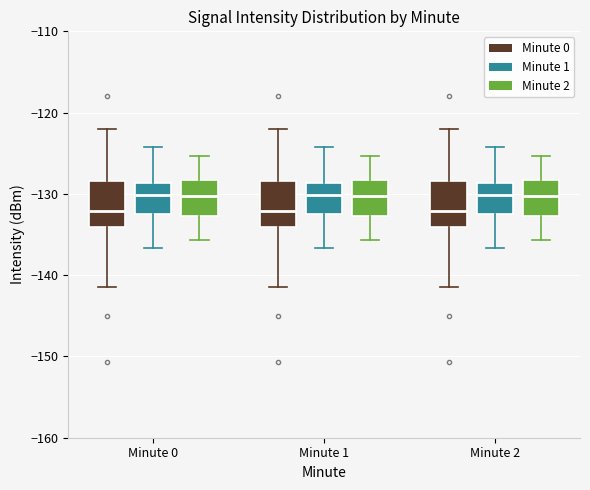

Reading left to right, read every box against the y-axis: the position of its median line, the range the box covers, and the ends of its whiskers. The values are not printed on the chart, so give them approximately, as read against the axis.

Minute 0 (Minute 0): median -132, box -134 to -128, whiskers -141 to -122
Minute 0 (Minute 1): median -130, box -132 to -129, whiskers -137 to -124
Minute 0 (Minute 2): median -130, box -133 to -128, whiskers -136 to -125
Minute 1 (Minute 0): median -132, box -134 to -128, whiskers -141 to -122
Minute 1 (Minute 1): median -130, box -132 to -129, whiskers -137 to -124
Minute 1 (Minute 2): median -130, box -133 to -128, whiskers -136 to -125
Minute 2 (Minute 0): median -132, box -134 to -128, whiskers -141 to -122
Minute 2 (Minute 1): median -130, box -132 to -129, whiskers -137 to -124
Minute 2 (Minute 2): median -130, box -133 to -128, whiskers -136 to -125